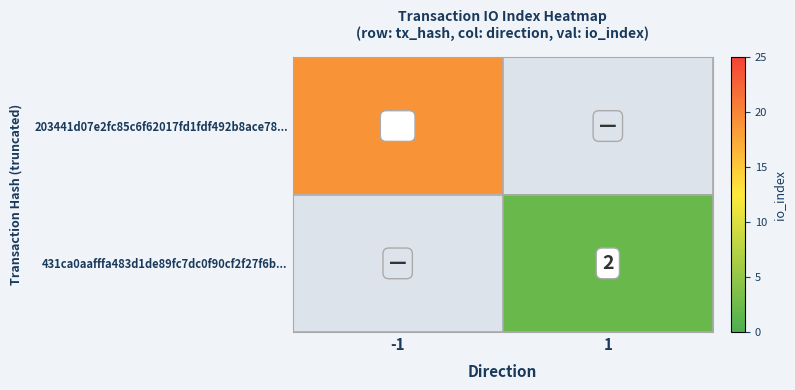

What is the maximum value shown in the chart?

19.0